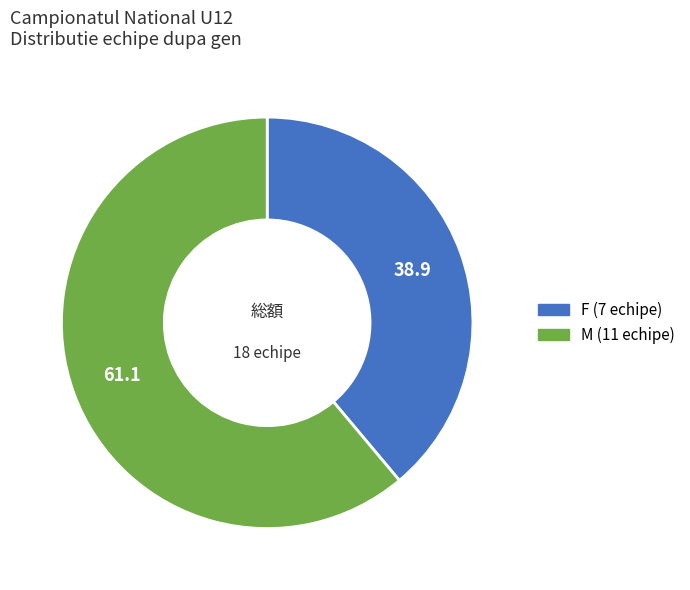

What is the largest slice in the pie chart?

M